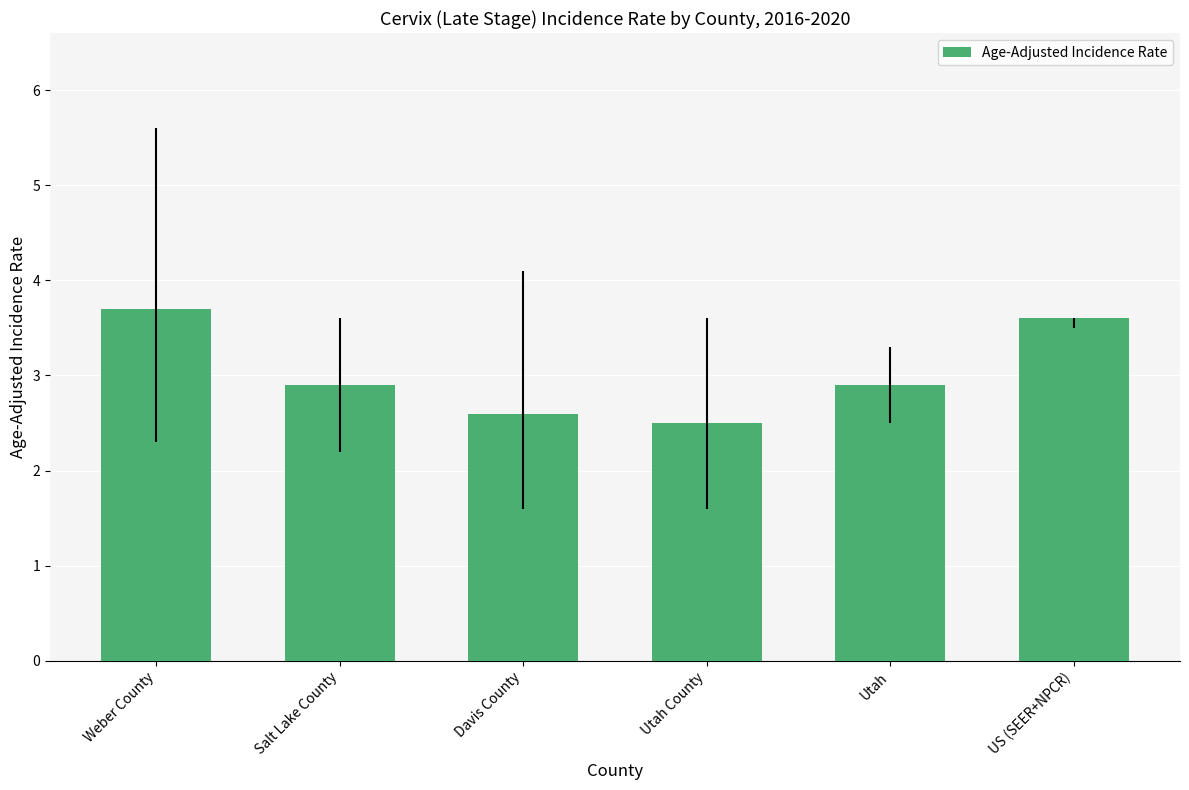

What is the minimum value shown in the chart?

2.5